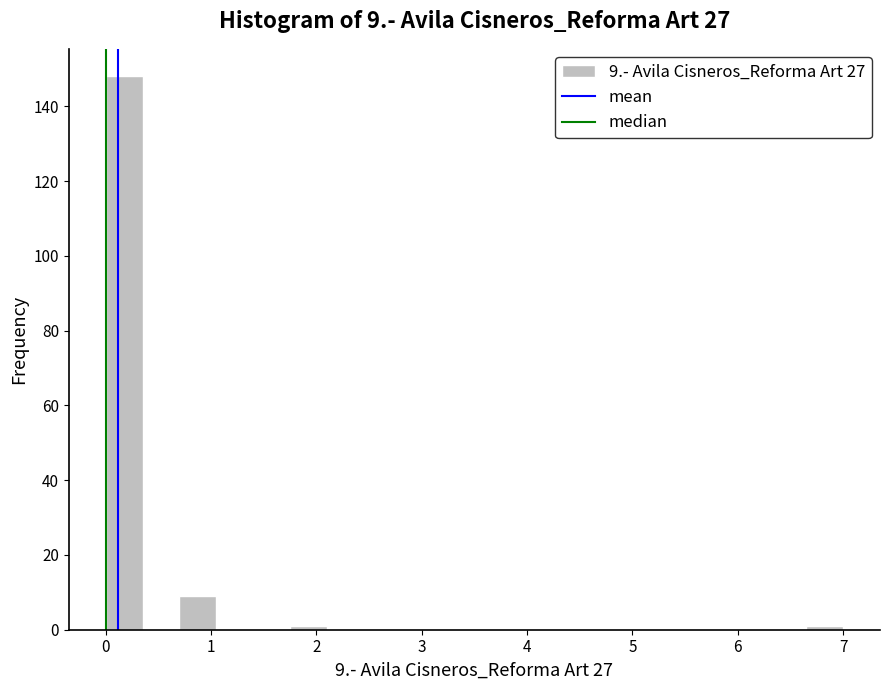

Read against the x-axis, roughly where is the centre of the tallest bar?

0.2